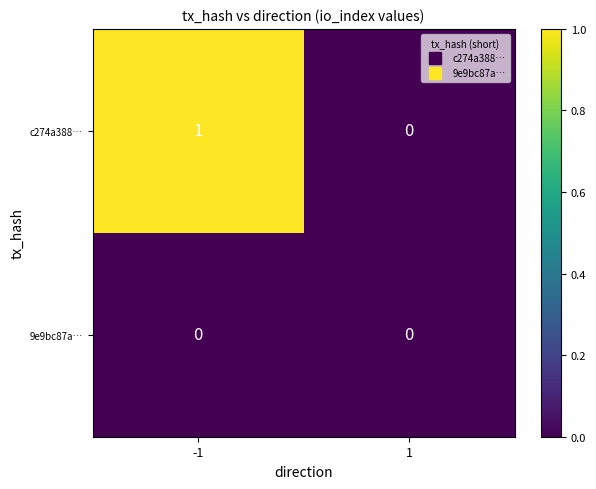

What is the total value across all series at -1?

1